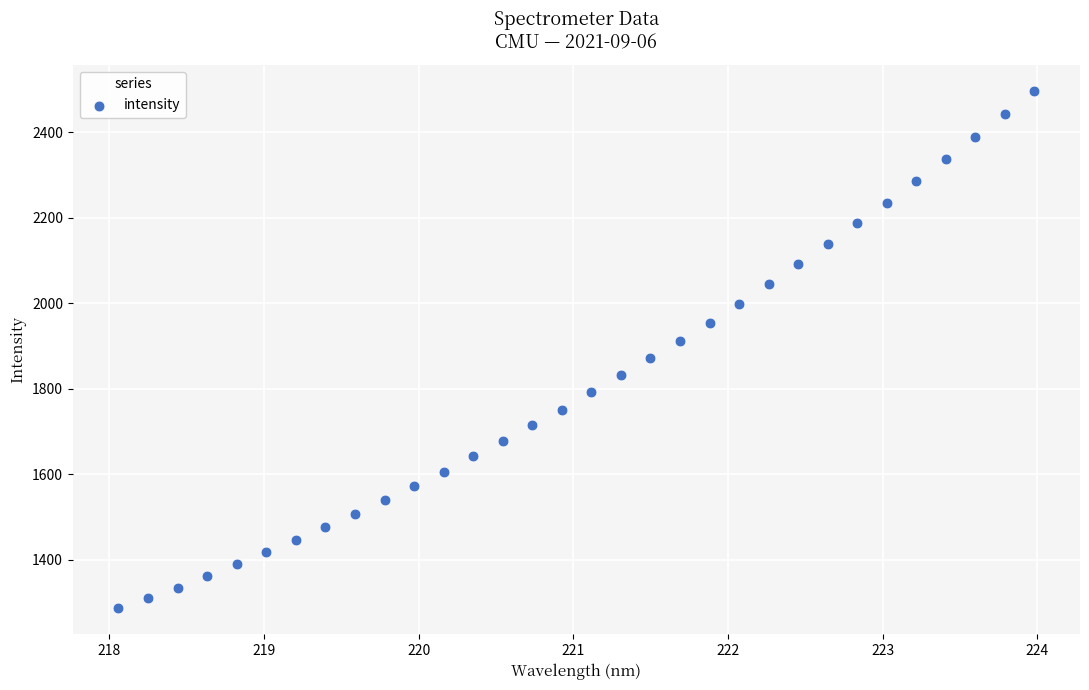

What is the range of Y values (max minus min)?

1210.4